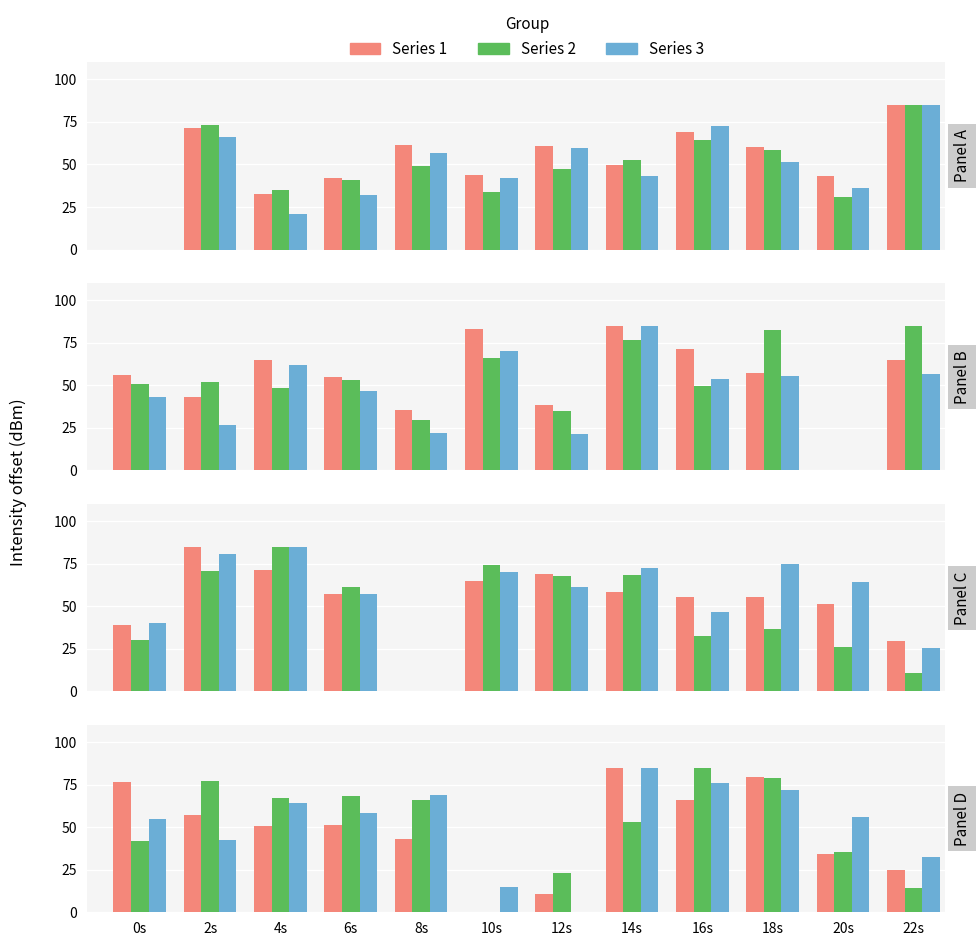

Where is Series 2 nearest to the value 42?

0s